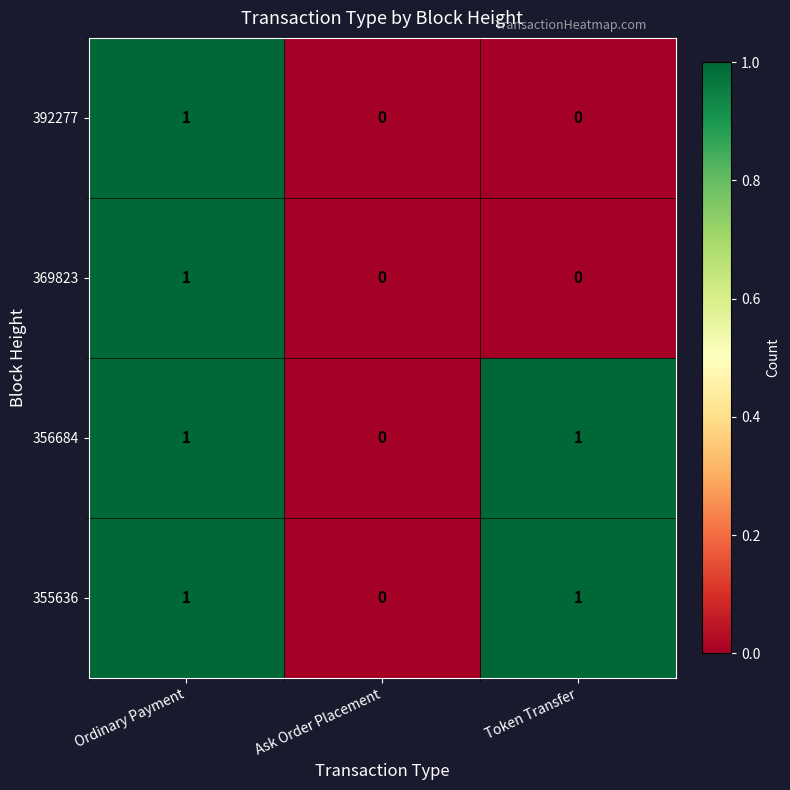

Reading left to right, extract all data points from this chart.

392277: Ordinary Payment=1	Ask Order Placement=0	Token Transfer=0
369823: Ordinary Payment=1	Ask Order Placement=0	Token Transfer=0
356684: Ordinary Payment=1	Ask Order Placement=0	Token Transfer=1
355636: Ordinary Payment=1	Ask Order Placement=0	Token Transfer=1